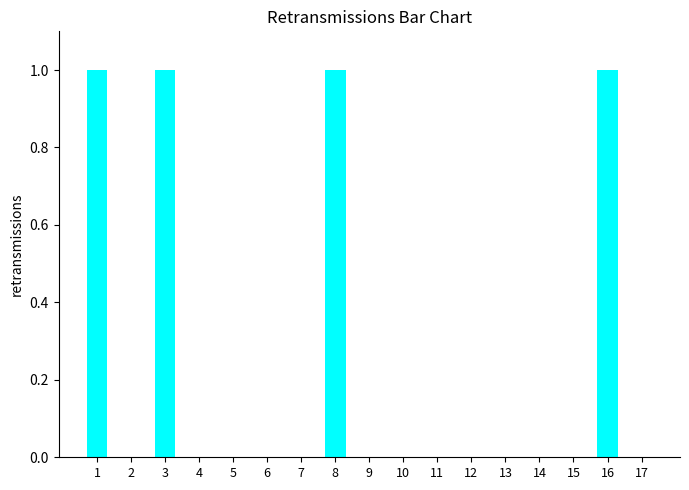

What is the maximum value shown in the chart?

1